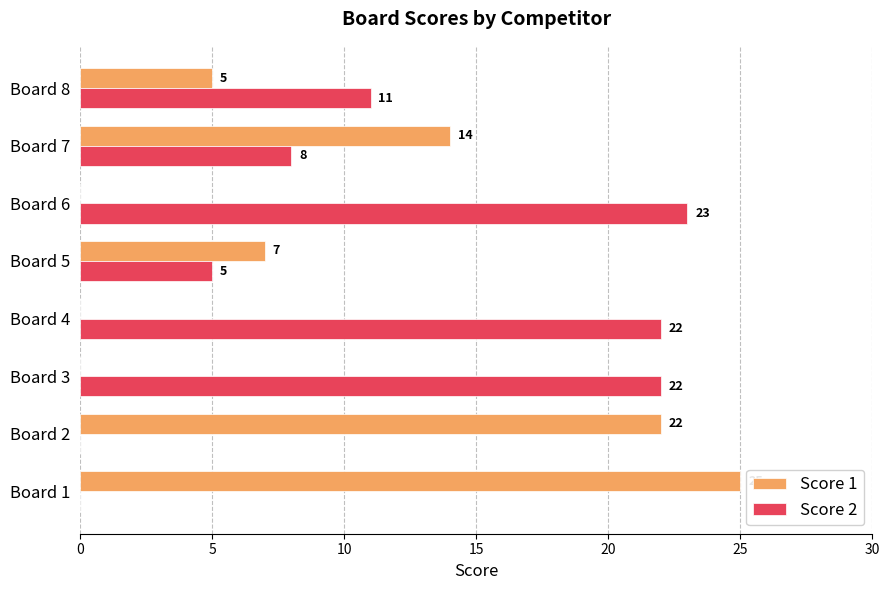

Between Board 7 and Board 8, which series saw the biggest shift?

Score 1